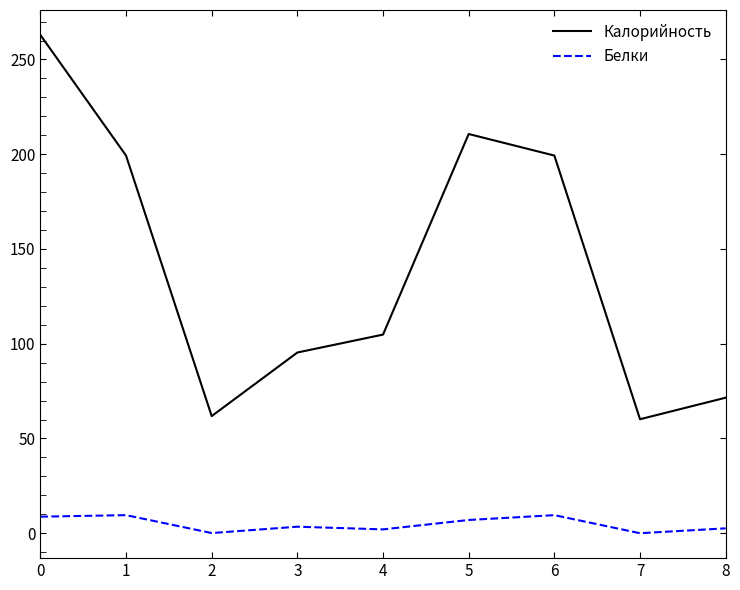

What is the difference between the maximum and minimum values in the Белки series?

9.5